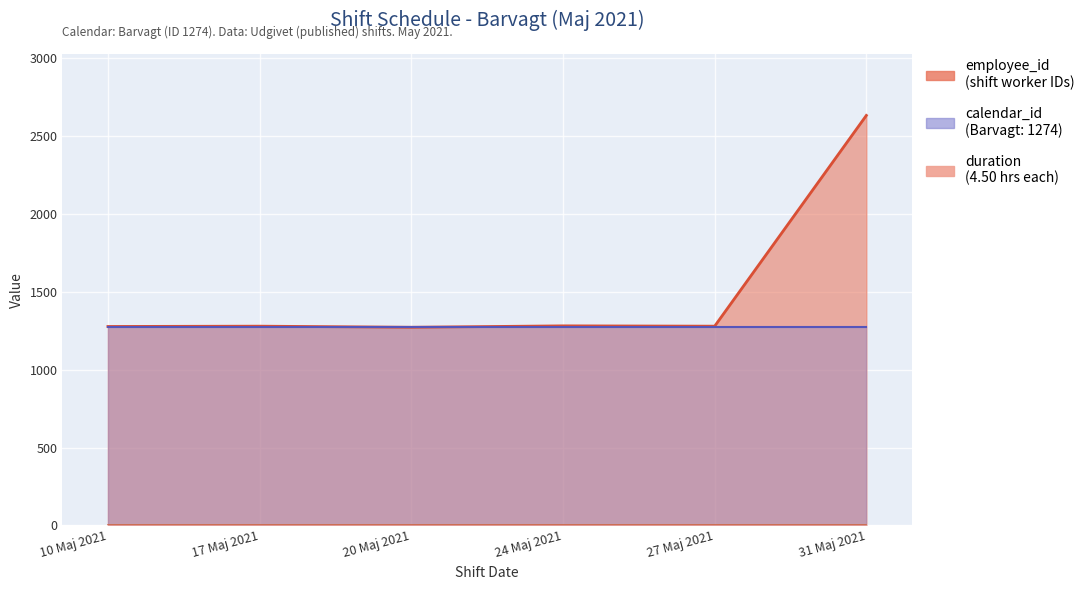

True or false: employee_id and duration cross at least once.

False